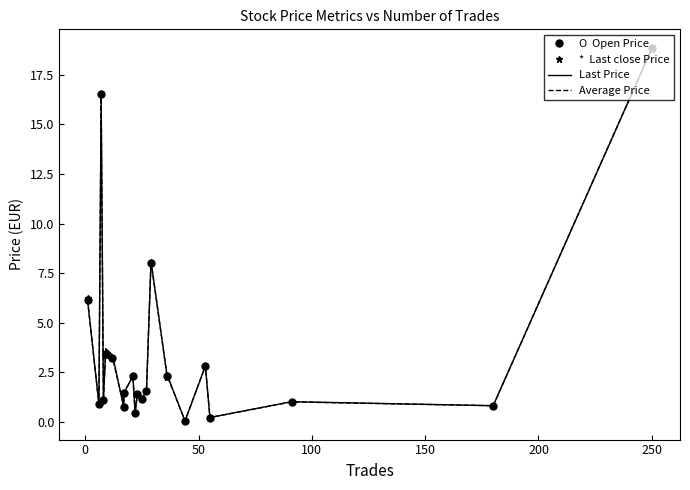

What are all the series names shown in the legend?

O  Open Price, *  Last close Price, Last Price, Average Price